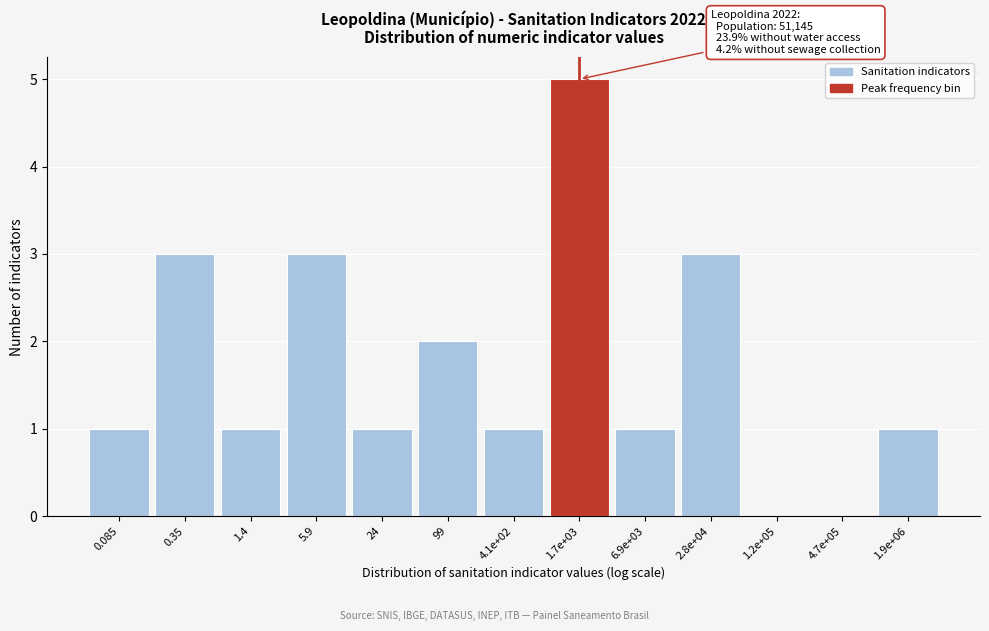

Reading right to left, transcribe all the data shown in this chart.

1.9e+06=1	4.7e+05=0	1.2e+05=0	2.8e+04=3	6.9e+03=1	1.7e+03=5	4.1e+02=1	99=2	24=1	5.9=3	1.4=1	0.35=3	0.085=1